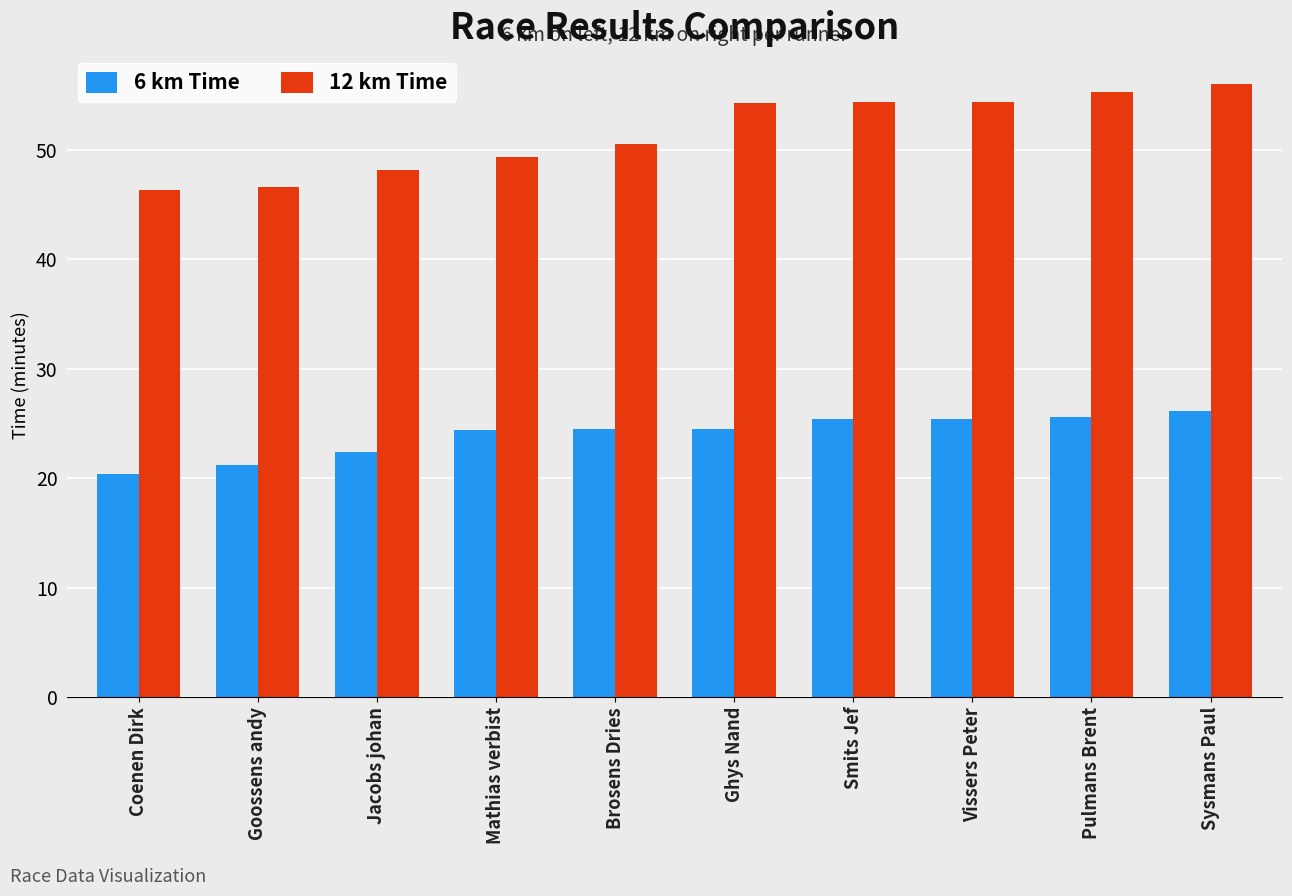

What is the difference between the second highest and minimum values in the 6 km Time series?

5.2